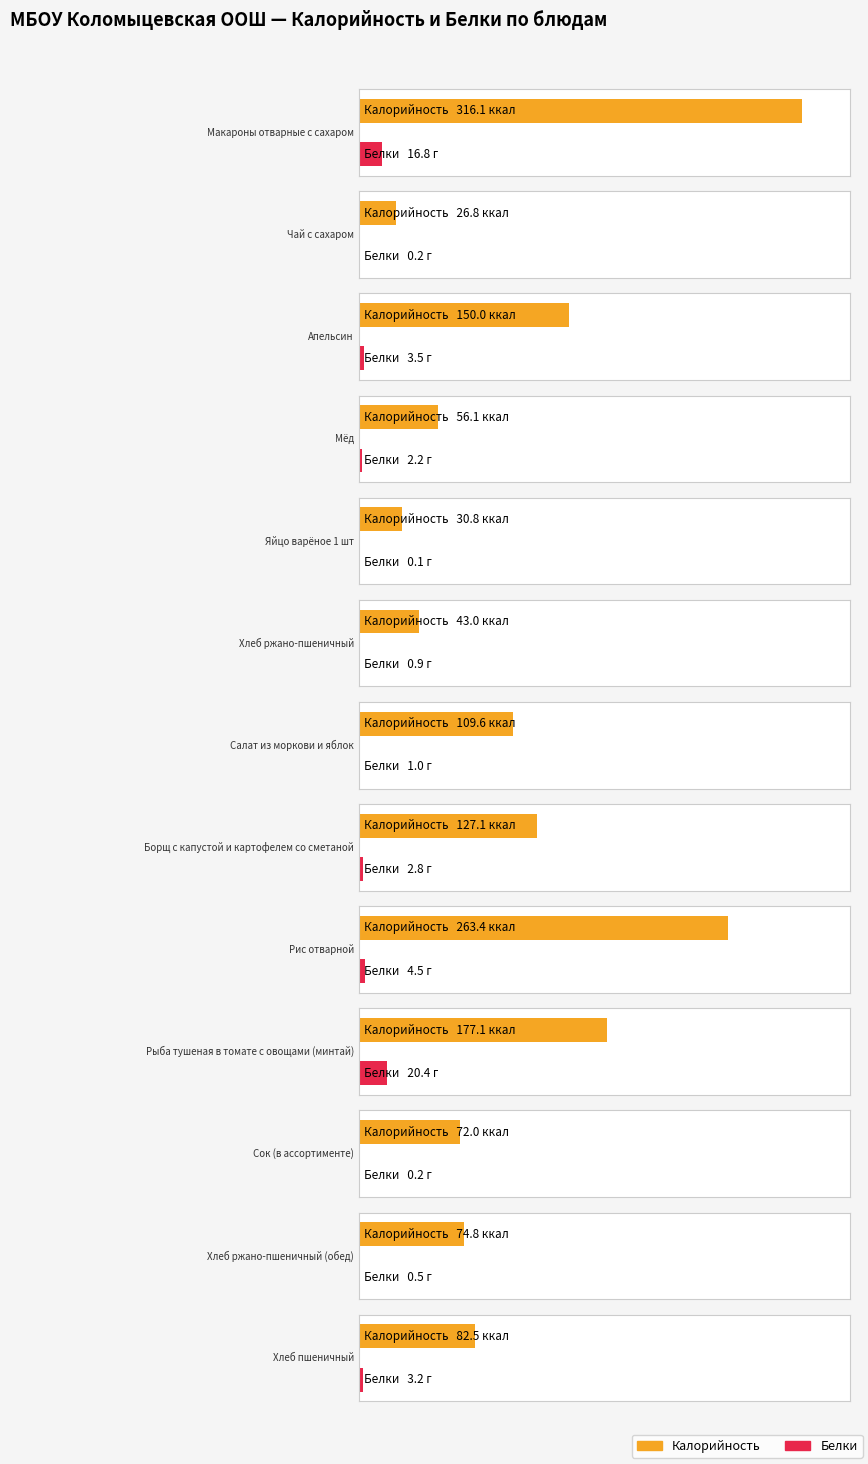

What position from the left is Сок (в ассортименте)?

11